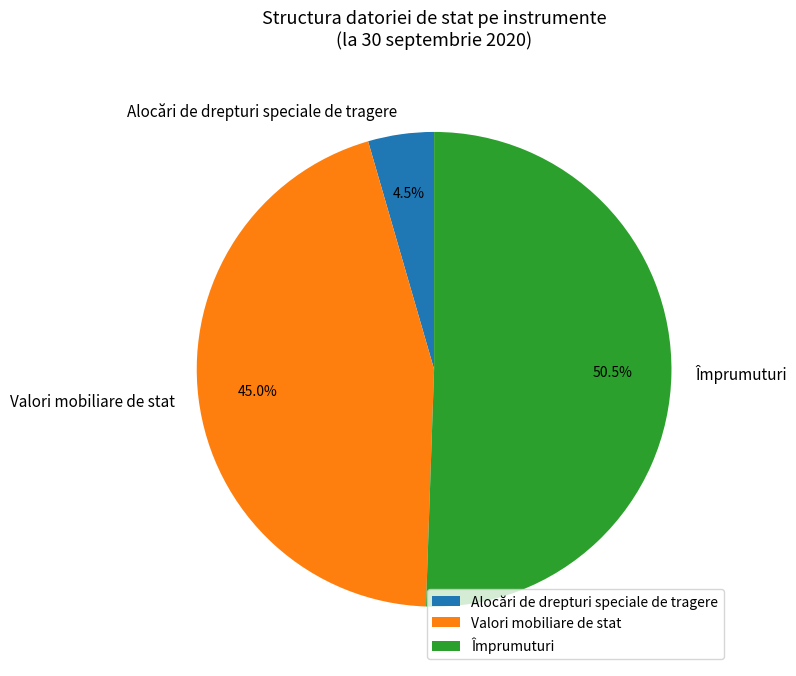

To the nearest percent, what is the difference between the largest and smallest slice percentages?

46%